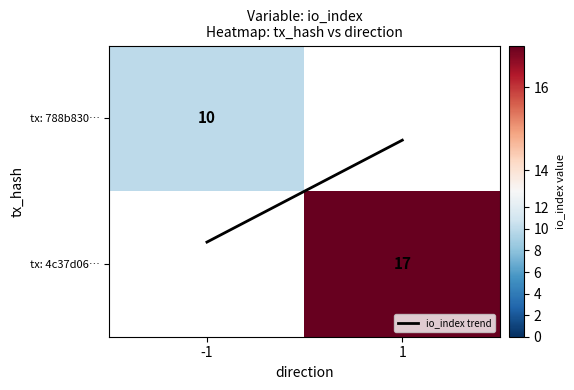

The tx: 4c37d06… series shows 17.0 at 1. True or false?

True